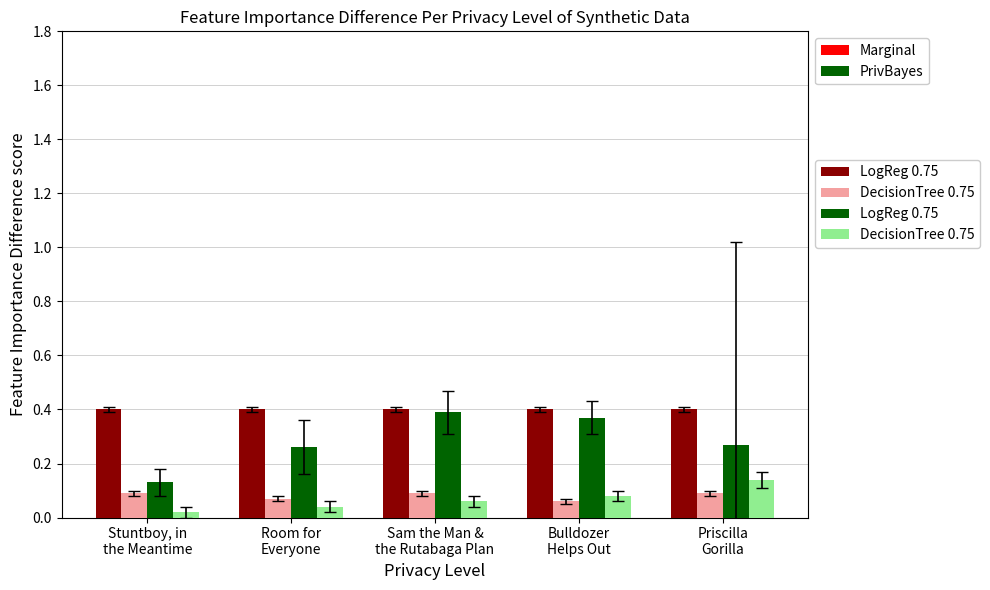

Count the number of data series in this chart.

4